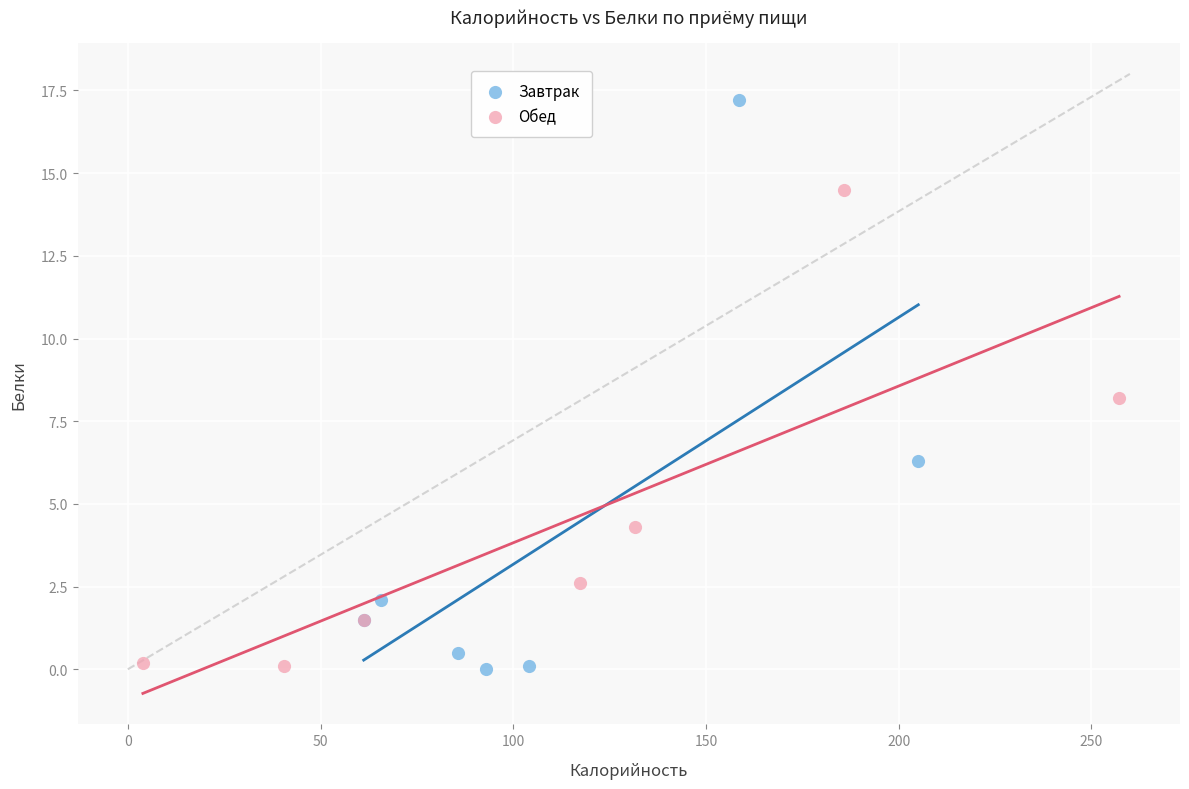

Which series reaches the maximum Y coordinate?

Завтрак